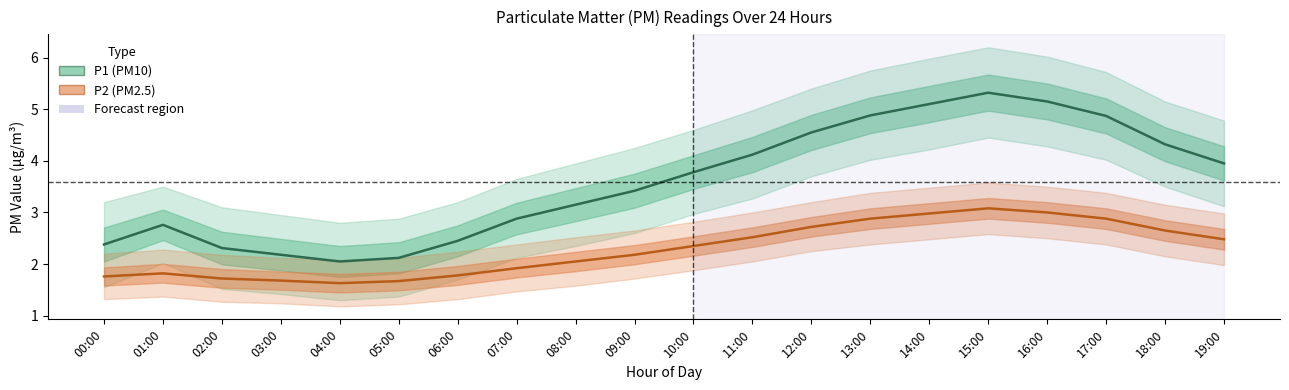

What are all the series names shown in the legend?

P1 (PM10), P2 (PM2.5)